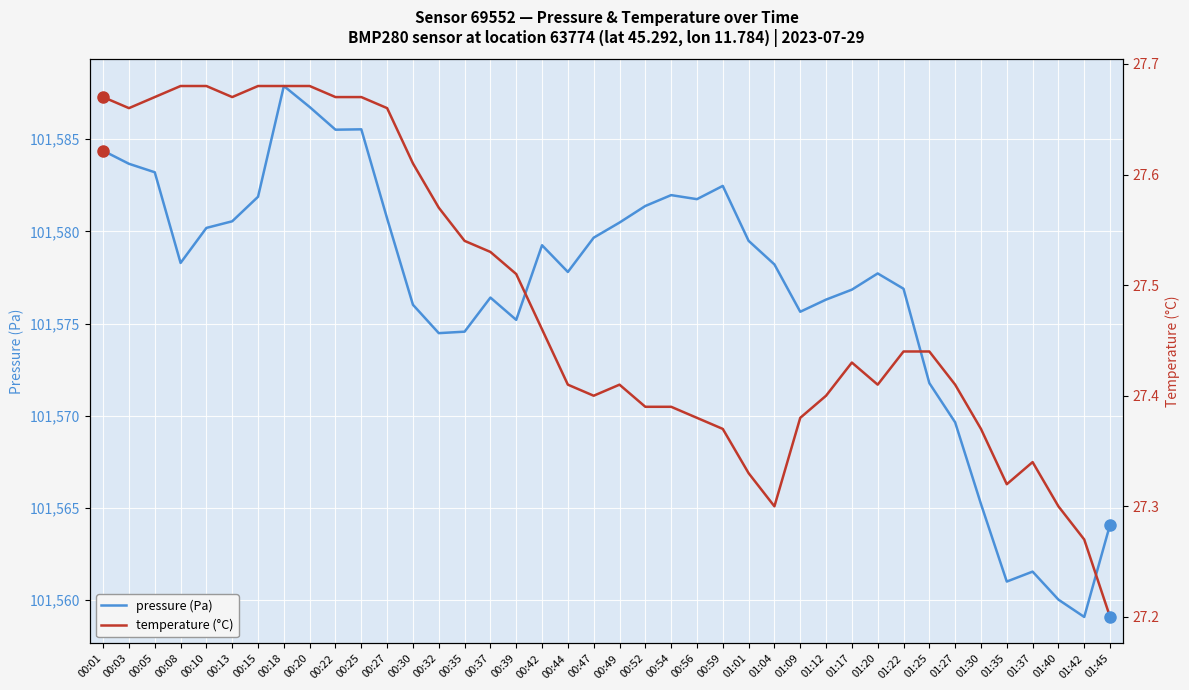

Where is pressure (Pa) nearest to the value 101573?

01:25